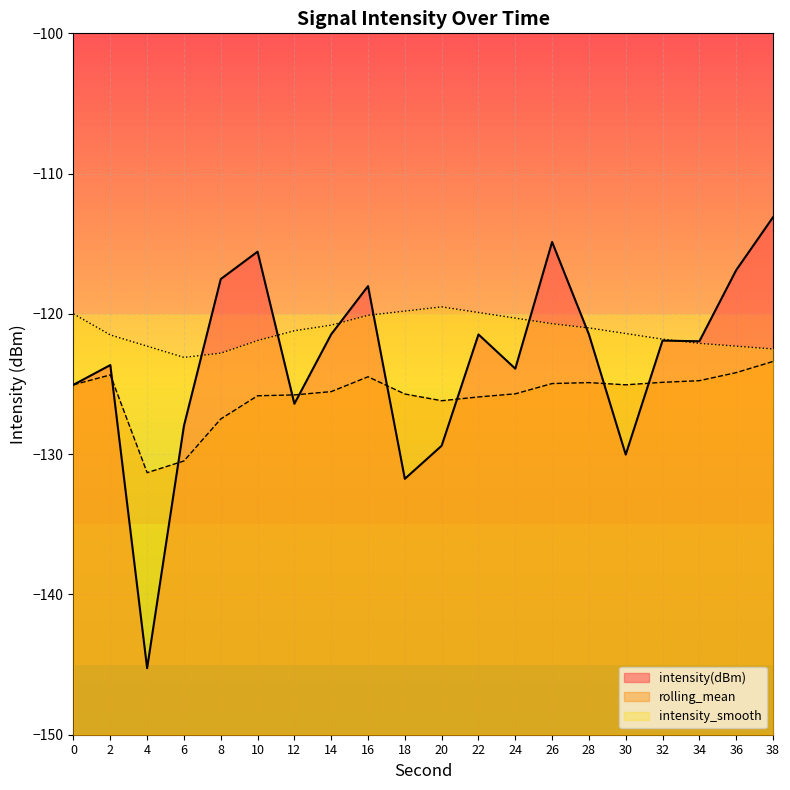

The rolling_mean series shows -124.9 at 32. True or false?

True